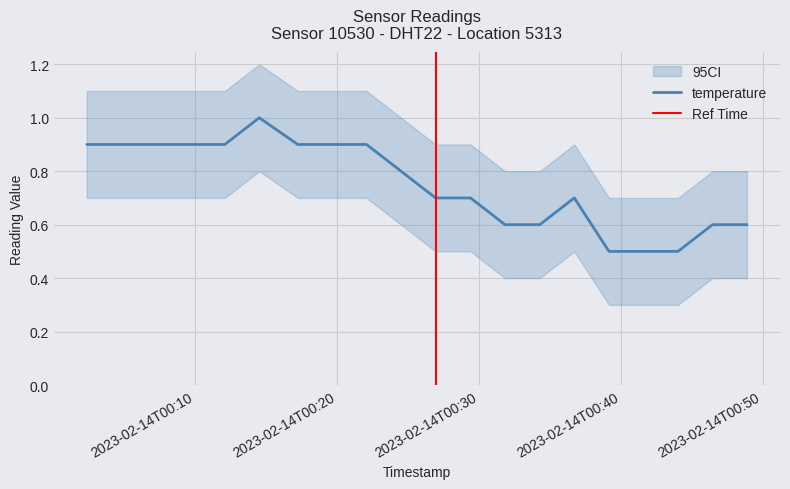

What is the sum of the values at 2023-02-14T00:29:24 and 2023-02-14T00:36:43?

1.4